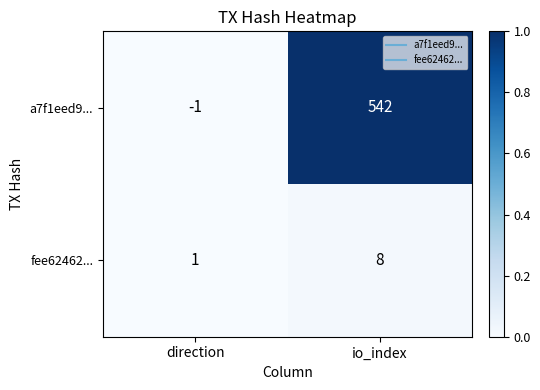

What is the sum of all a7f1eed9... values?

541